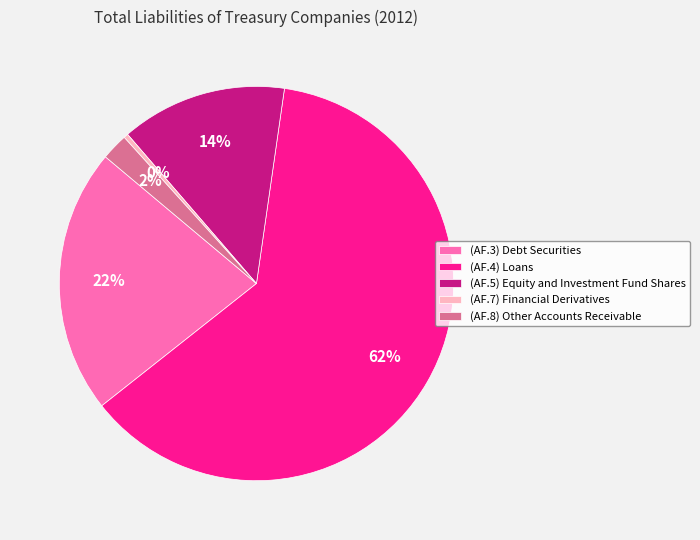

Which slice is the smallest?

(AF.7) Financial Derivatives